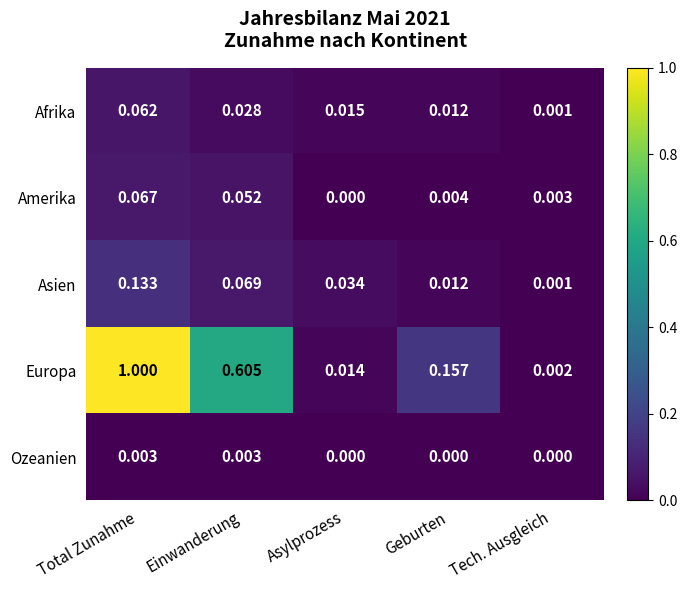

Which series has the largest range (max minus min)?

Europa